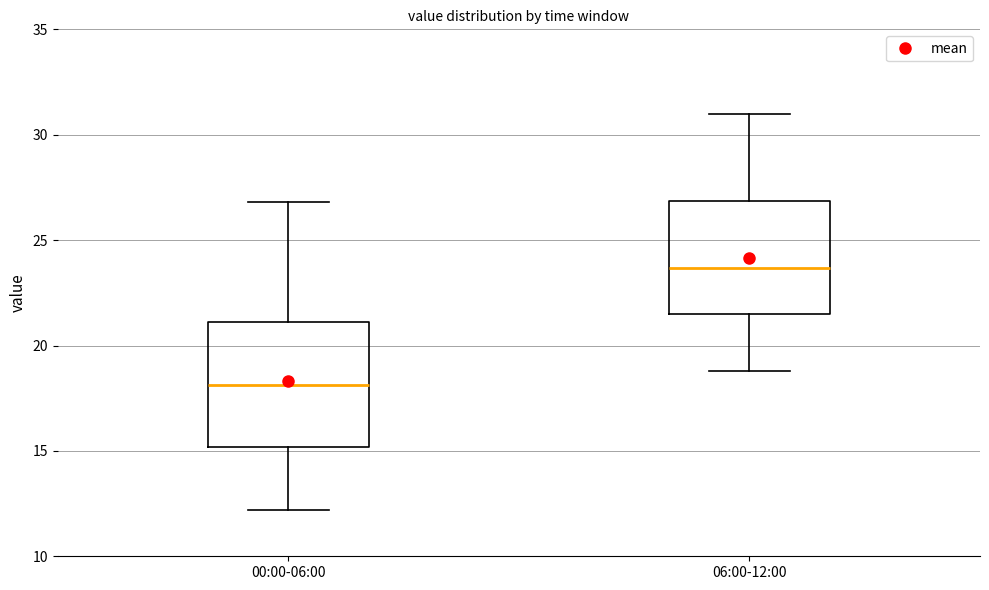

Reading left to right, read every box against the y-axis: the position of its median line, the range the box covers, and the ends of its whiskers. The values are not printed on the chart, so give them approximately, as read against the axis.

00:00-06:00: median 18.0, box 15.0 to 21.0, whiskers 12.0 to 27.0
06:00-12:00: median 23.5, box 21.5 to 27.0, whiskers 19.0 to 31.0